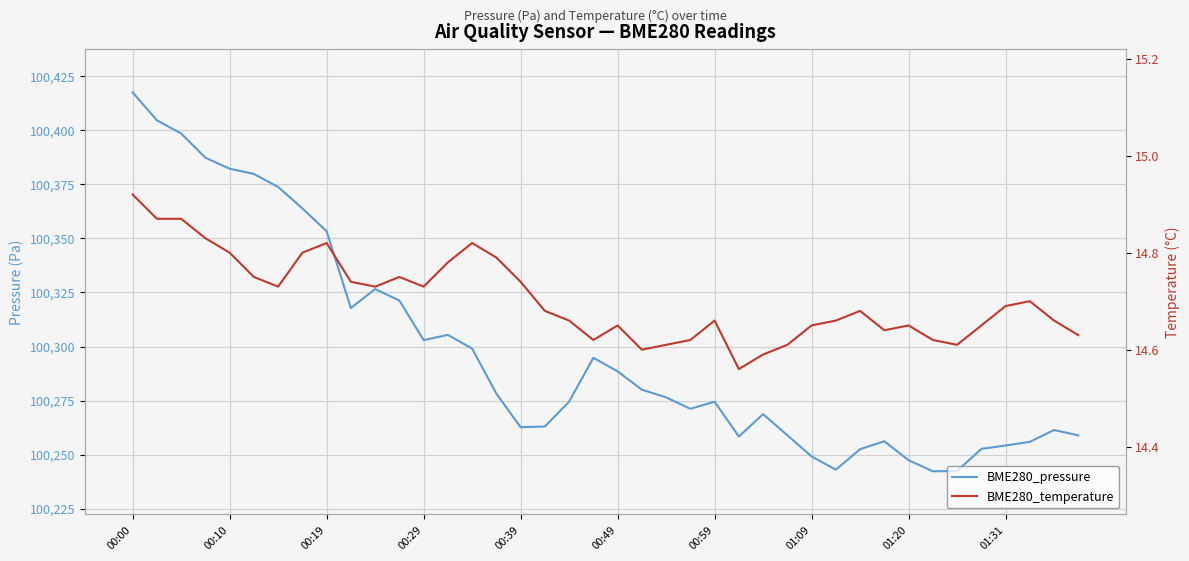

How many interior local peaks does the BME280_temperature series have?

8